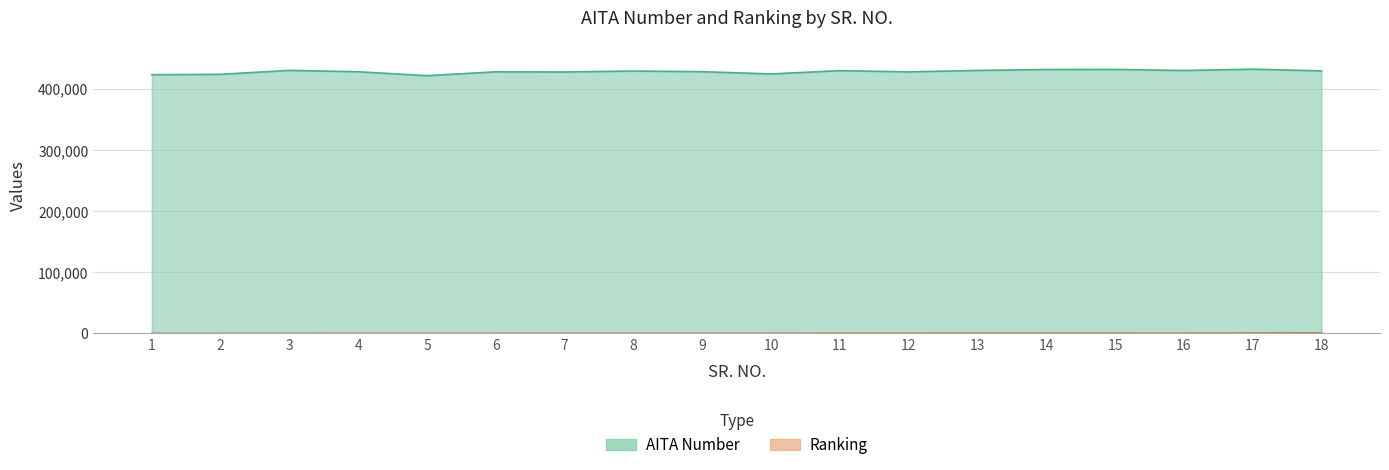

What is the value of the Ranking point at the 4th from the left?

73